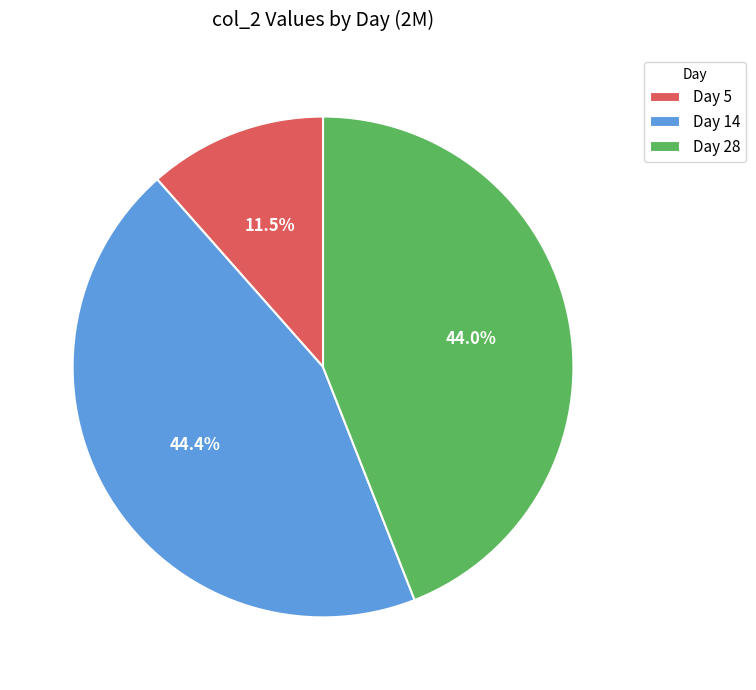

Which category has the smallest portion of the pie?

Day 5